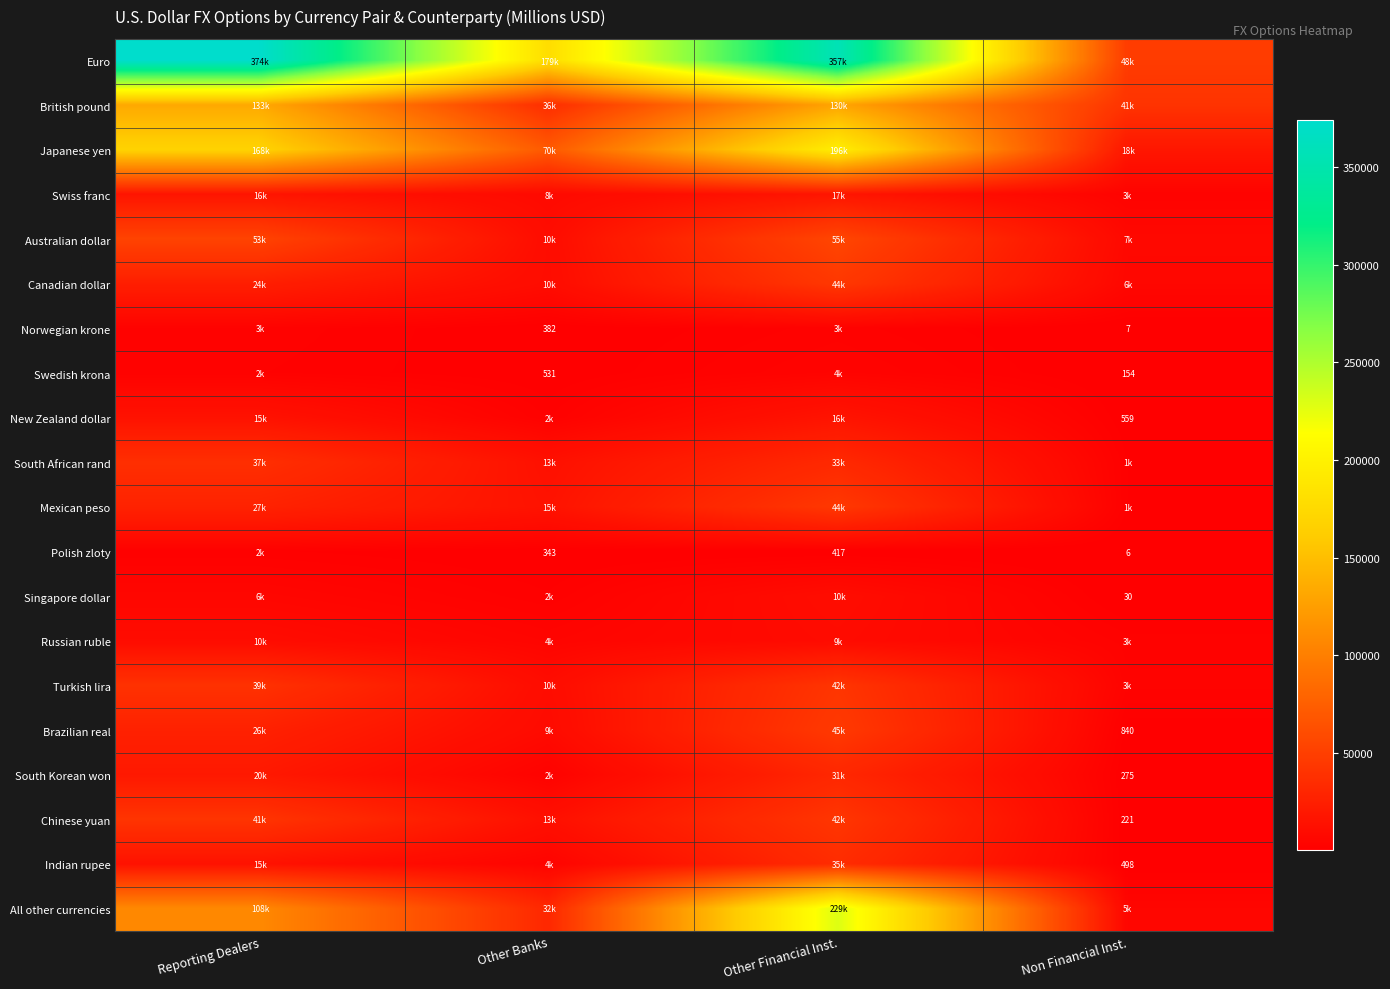

The Norwegian krone series shows 9.2 at Non Financial Inst.. True or false?

False